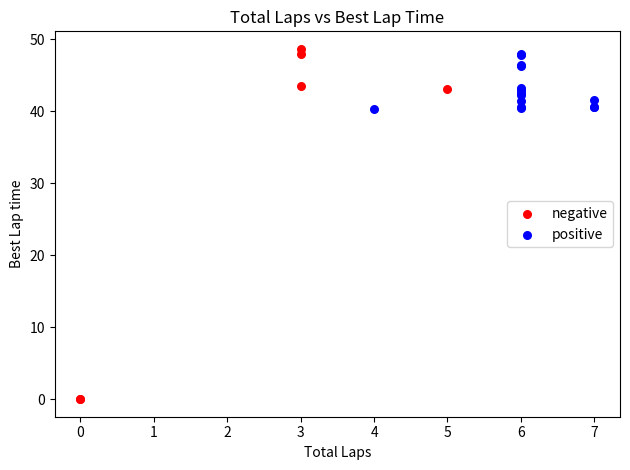

Which series has the widest spread of Y values?

negative